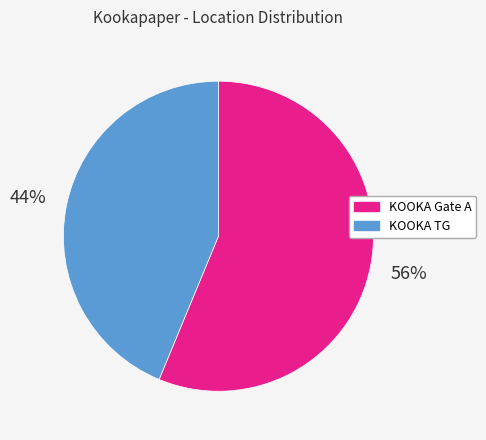

Count the number of slices in the pie.

2